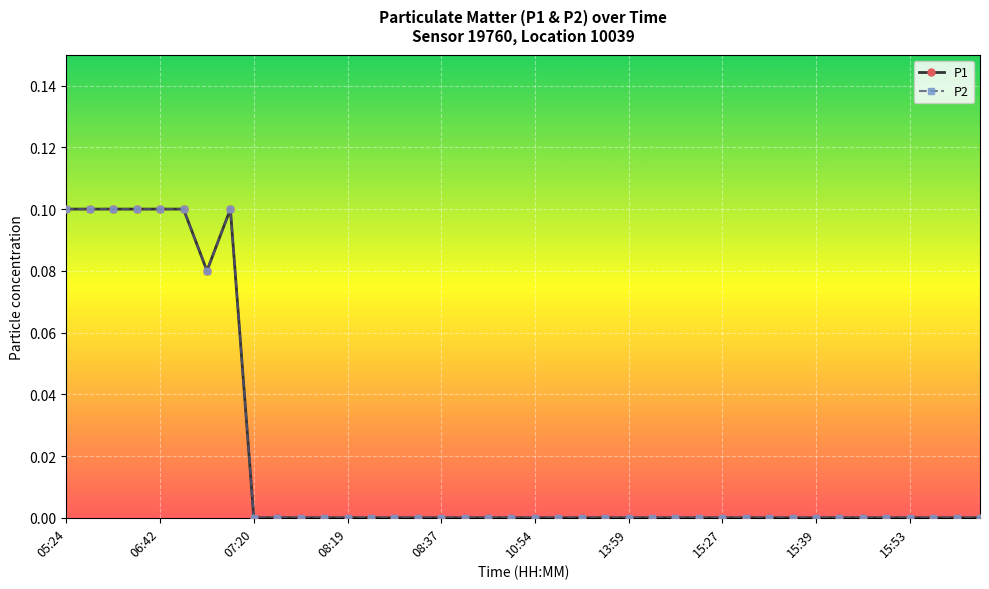

Is this an area chart (filled region under the line)?

No